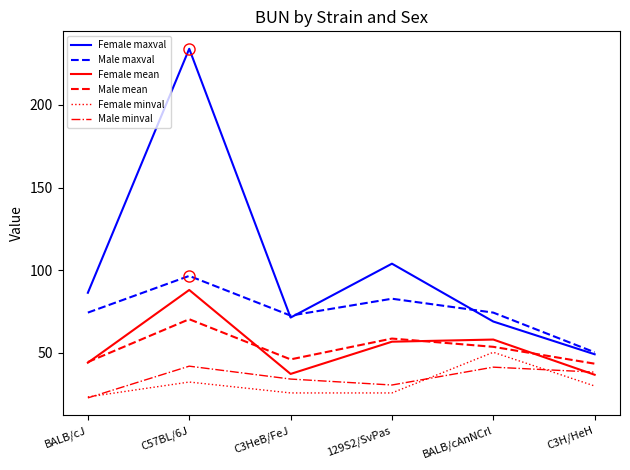

What position from the right is BALB/cJ?

6